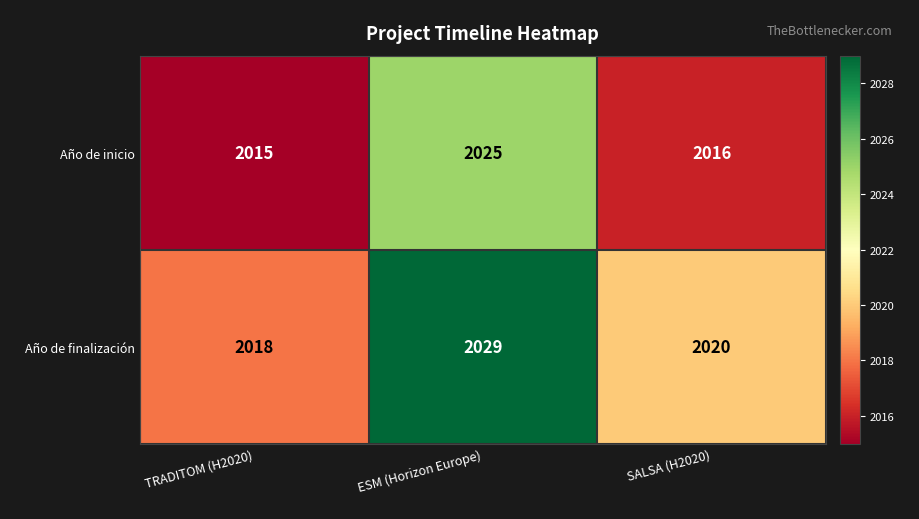

Which series has the largest range (max minus min)?

Año de finalización